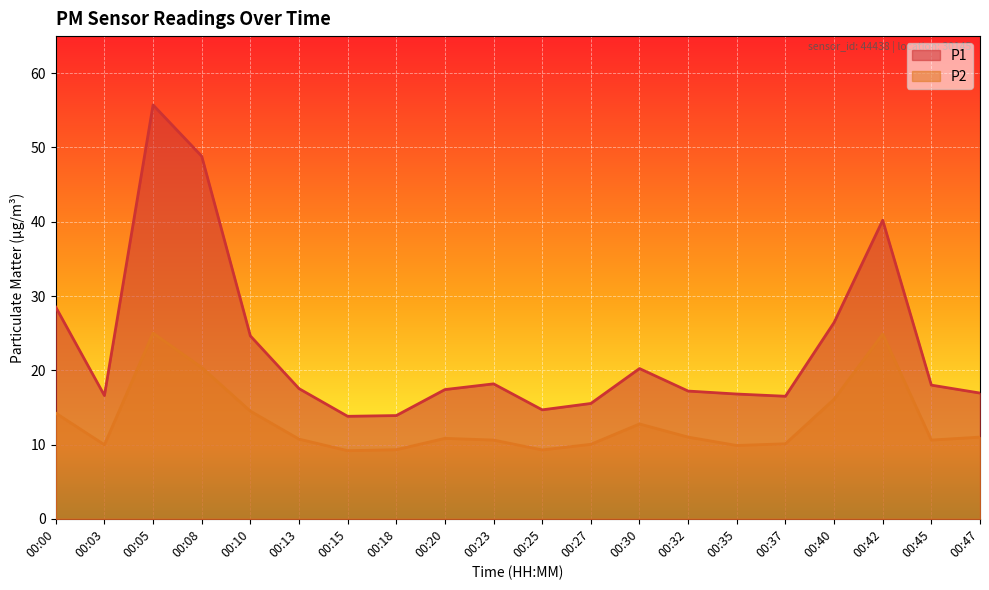

Between 00:42 and 00:10, which is larger?

00:42